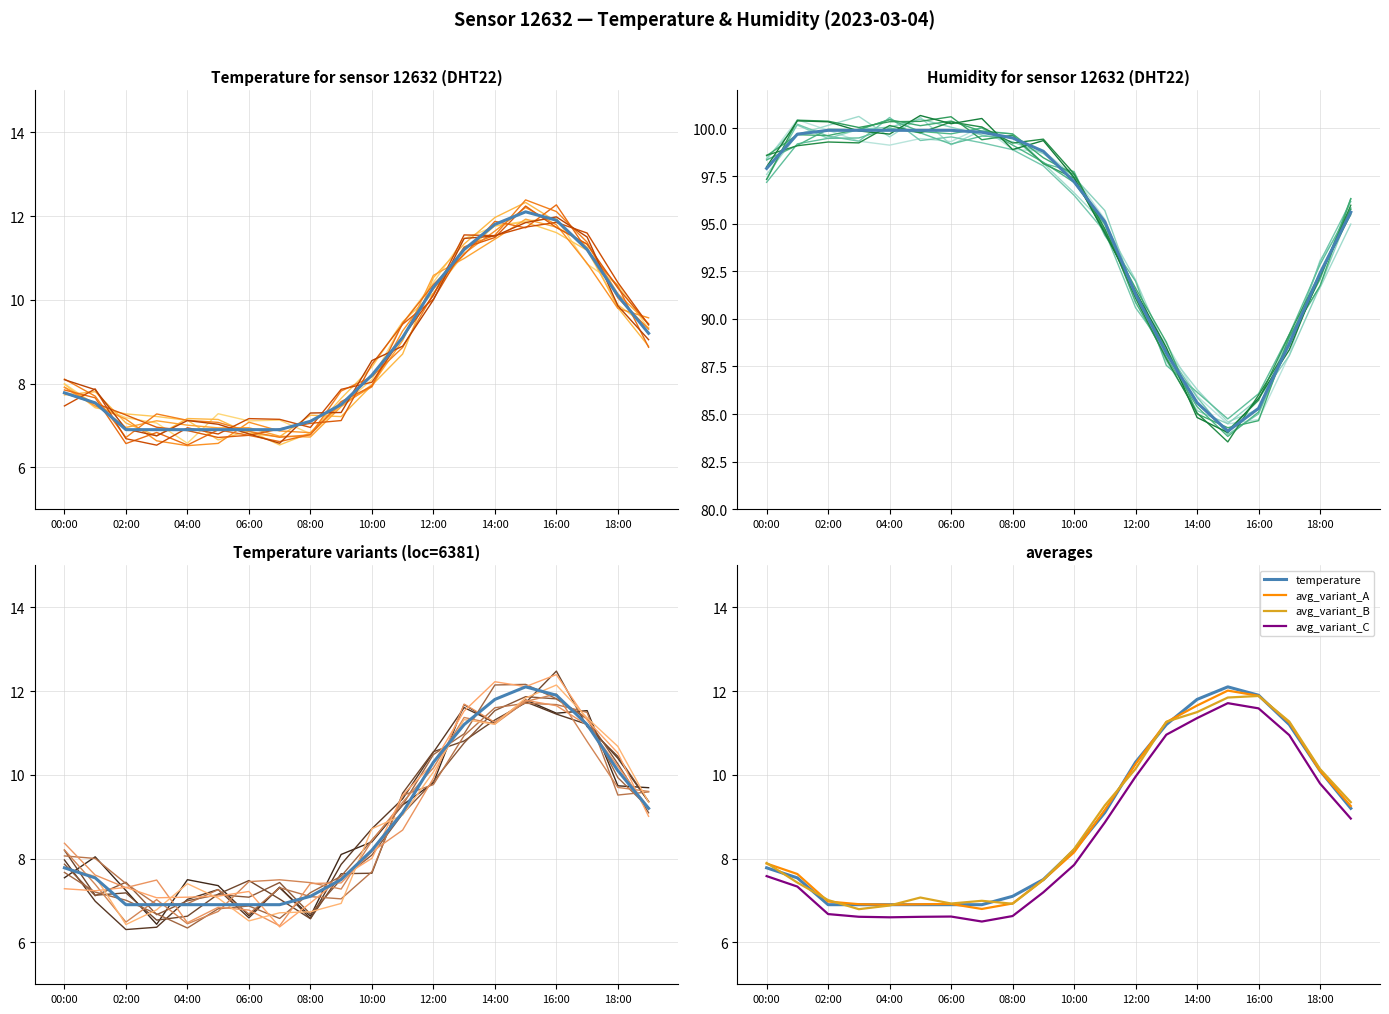

What is the sum of all temperature values?

176.4